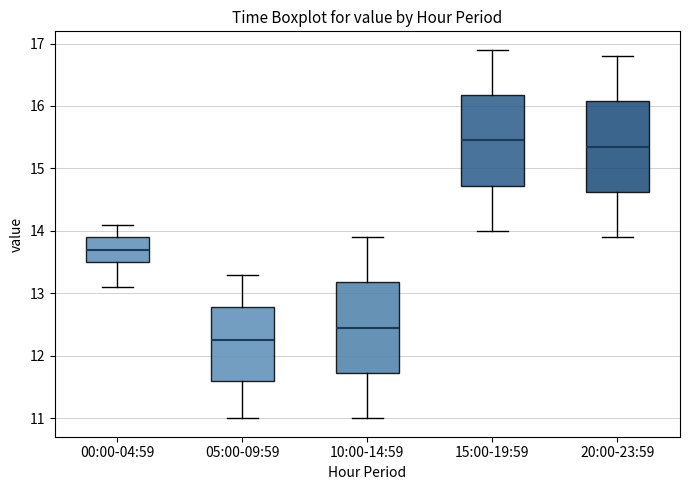

Reading left to right, transcribe this box plot: for each box, give where its median line is, the range the box spans, and where its two whiskers end, as read against the y-axis. The values are not printed on the chart, so give them approximately, as read against the axis.

00:00-04:59: median 13.7, box 13.5 to 13.9, whiskers 13.1 to 14.1
05:00-09:59: median 12.3, box 11.6 to 12.8, whiskers 11.0 to 13.3
10:00-14:59: median 12.5, box 11.7 to 13.2, whiskers 11.0 to 13.9
15:00-19:59: median 15.5, box 14.7 to 16.2, whiskers 14.0 to 16.9
20:00-23:59: median 15.4, box 14.6 to 16.1, whiskers 13.9 to 16.8